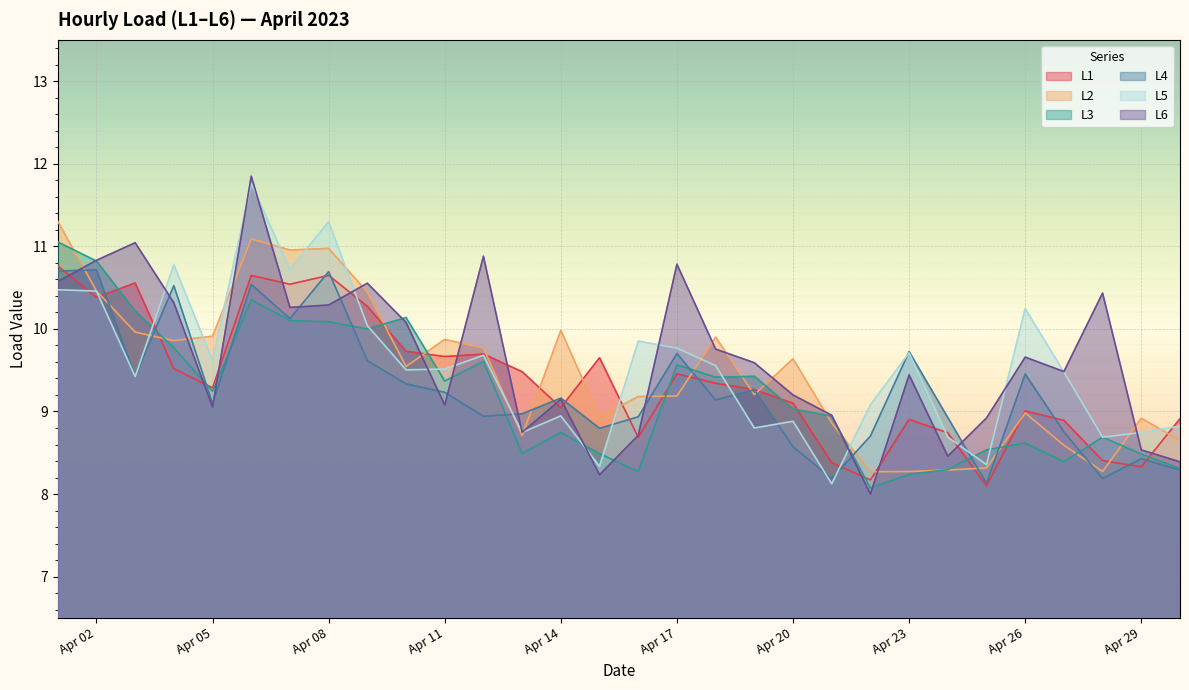

What is the average value of the L3 series?

9.2